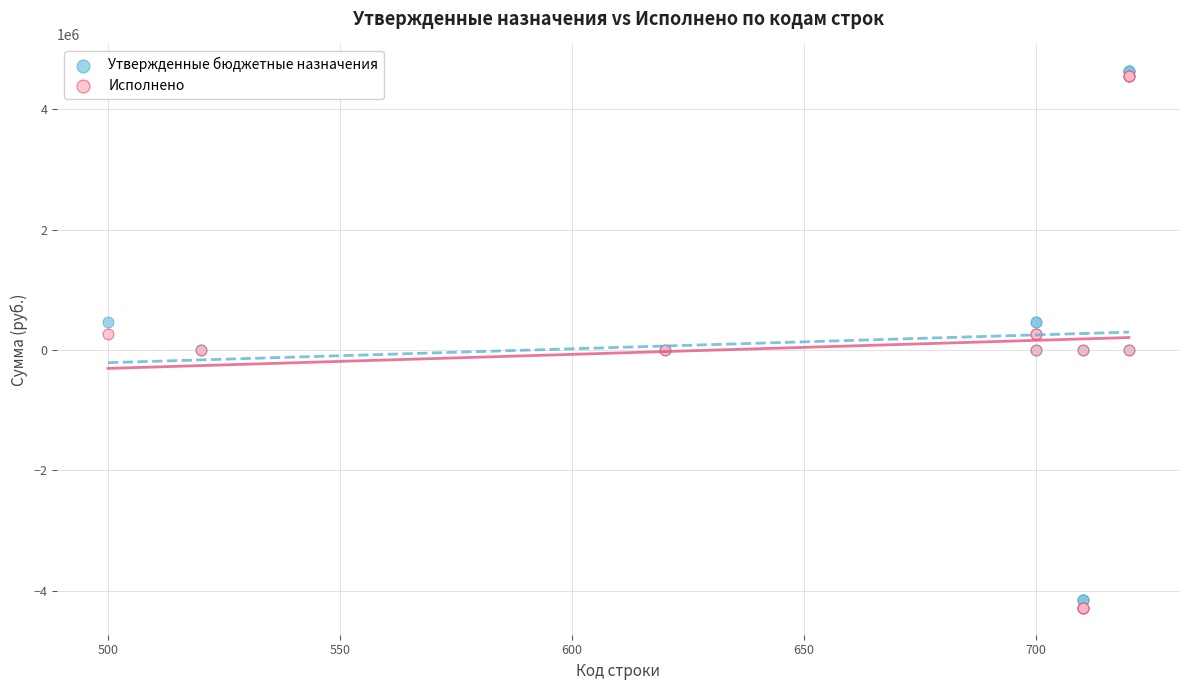

Which series reaches the maximum Y coordinate?

Утвержденные бюджетные назначения